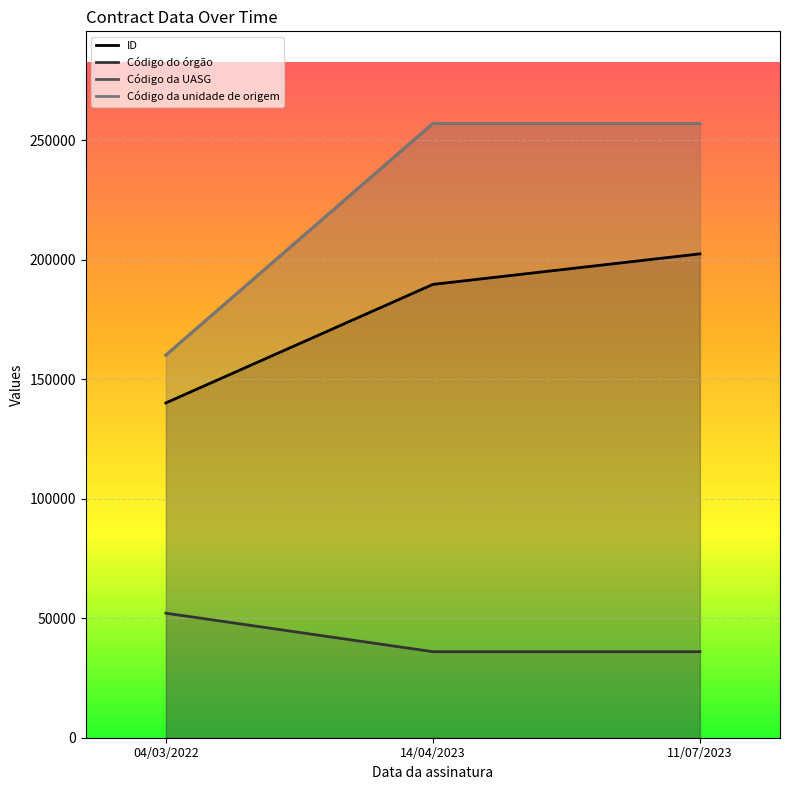

Rank the series at 14/04/2023 from highest to lowest value.

Código da UASG, Código da unidade de origem, ID, Código do órgão